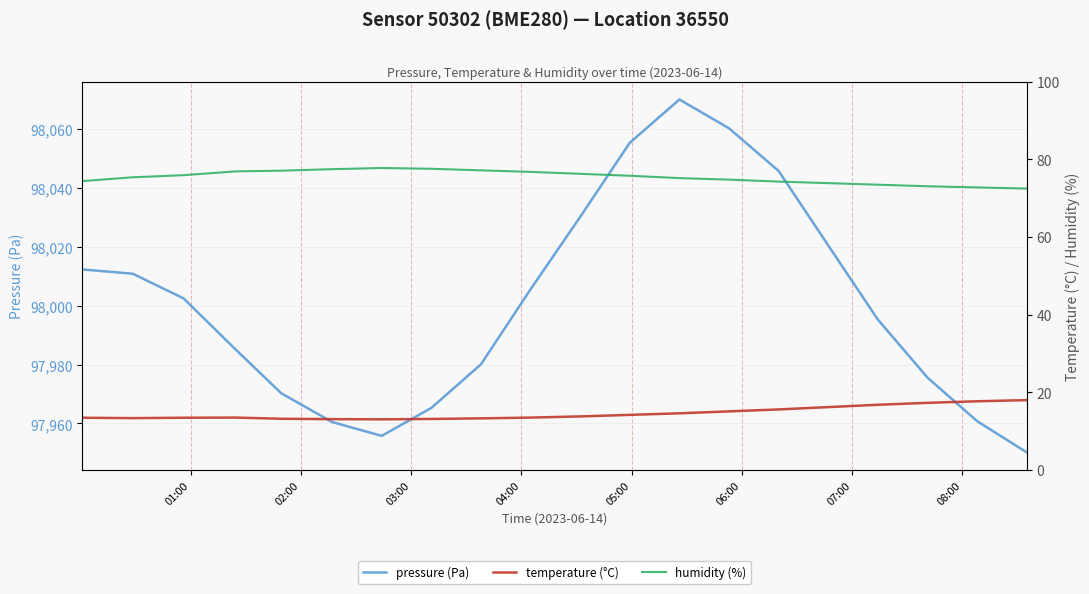

What is the minimum value for pressure (Pa)?

97950.2